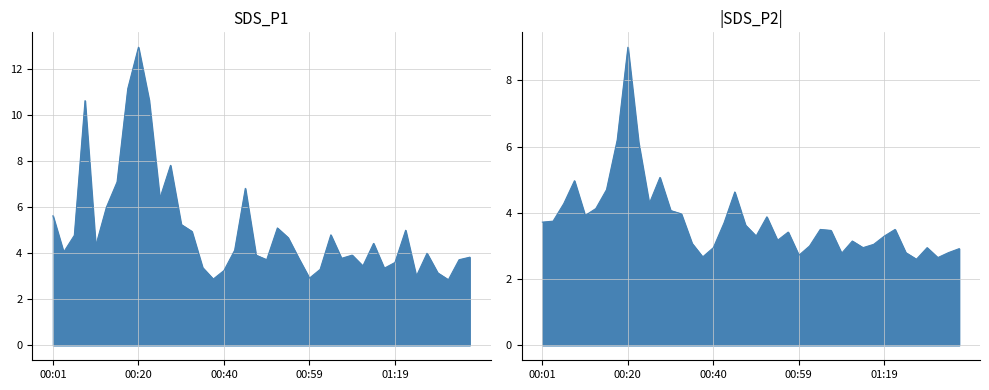

The SDS_P1 series shows 2.9 at 00:28. True or false?

False